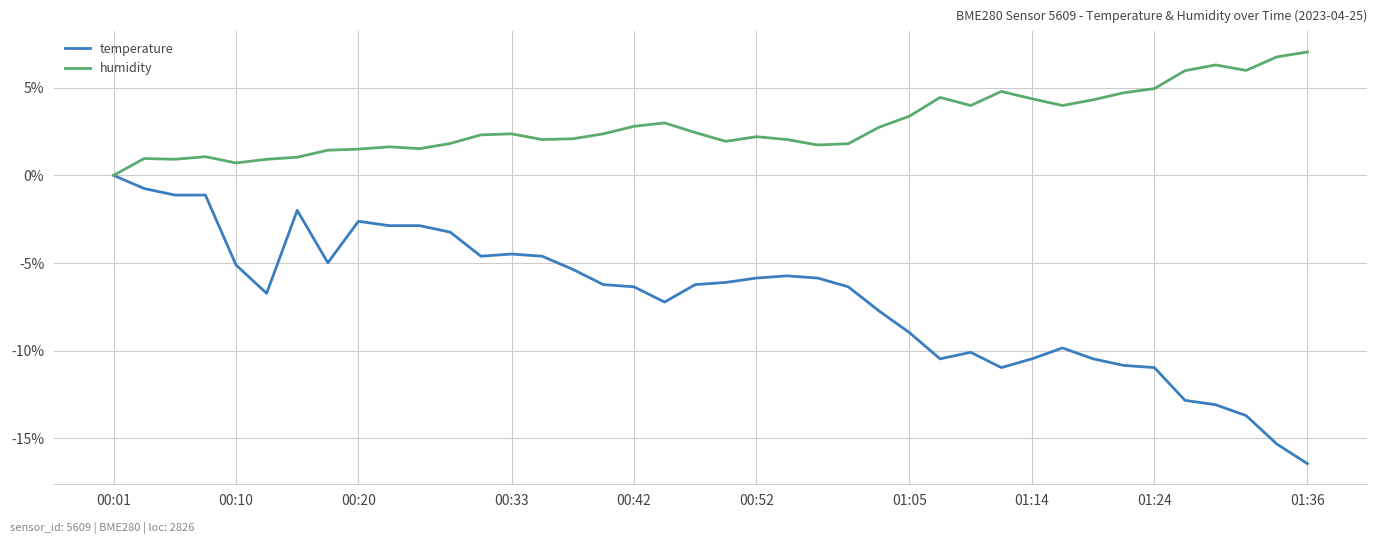

Rank the series by their maximum value, from lowest to highest.

temperature, humidity